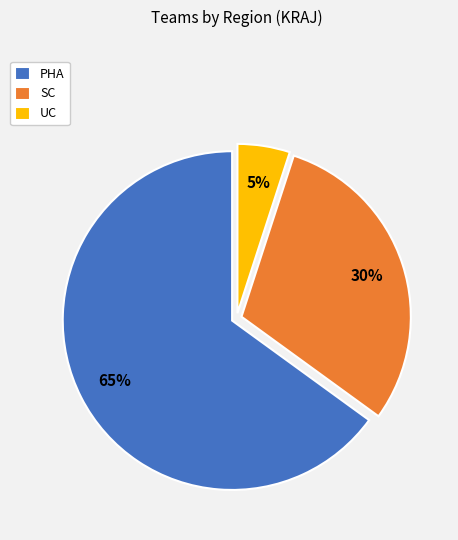

How many segments does this pie chart have?

3